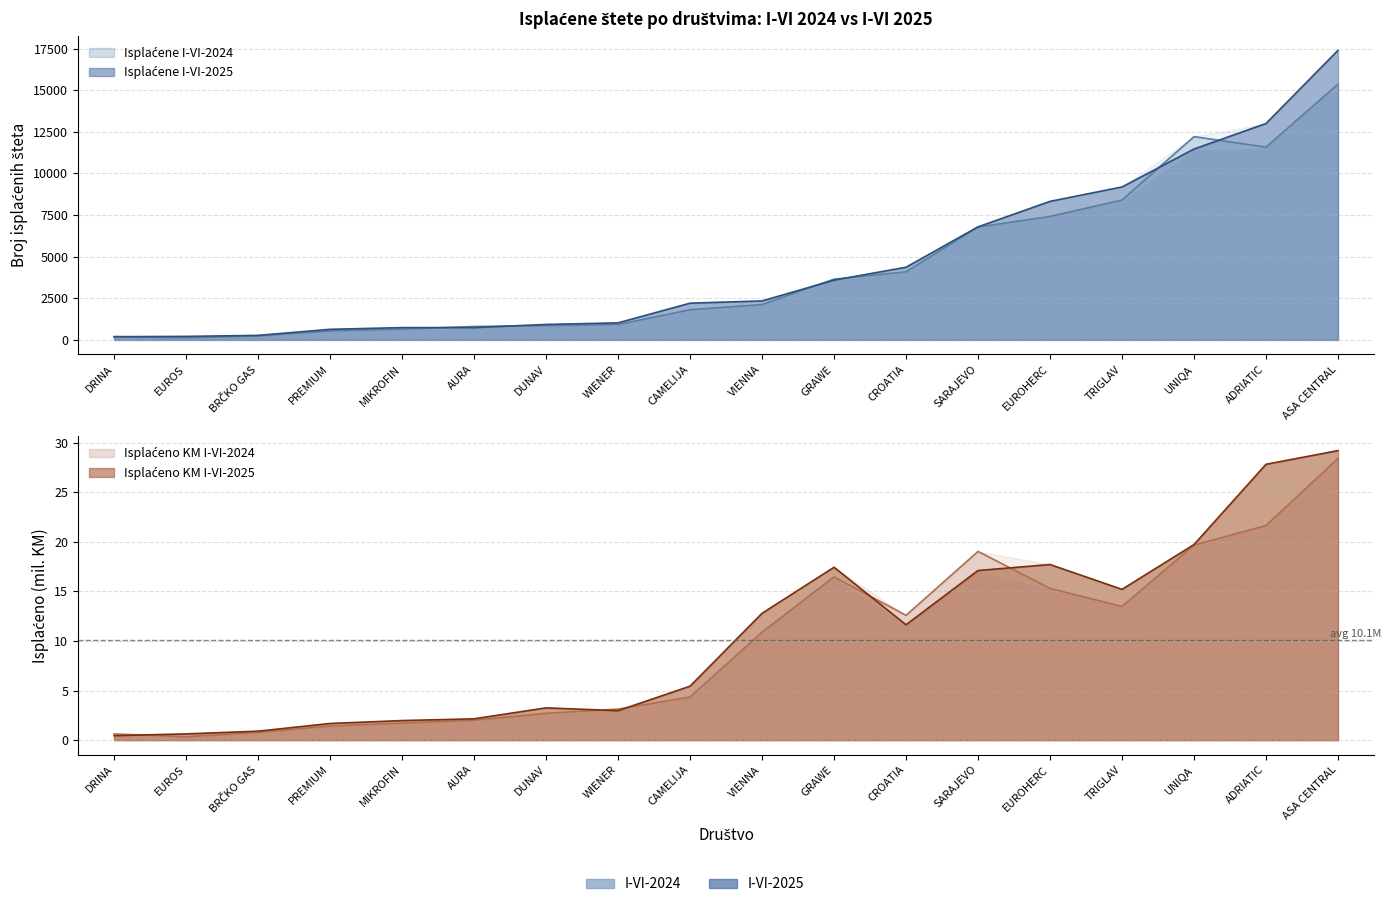

At UNIQA, list the series in order from smallest to largest.

Isplaćene I-VI-2025, Isplaćene I-VI-2024